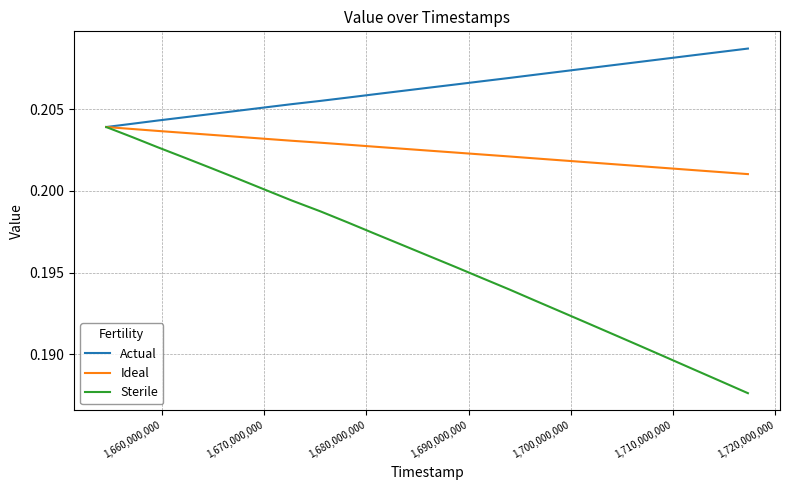

What are all the series names shown in the legend?

Actual, Ideal, Sterile